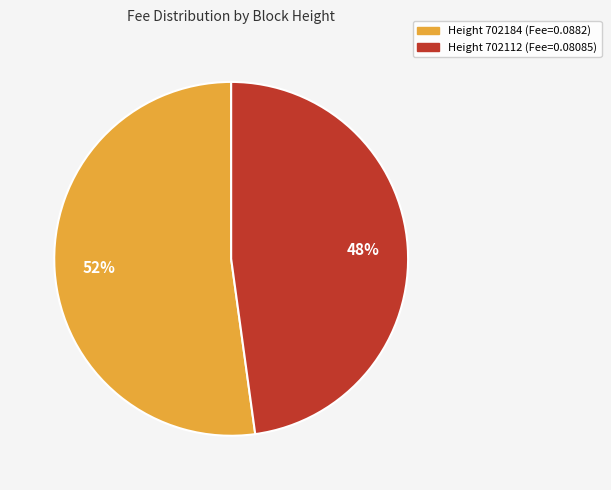

Is there a majority slice in this chart?

Yes